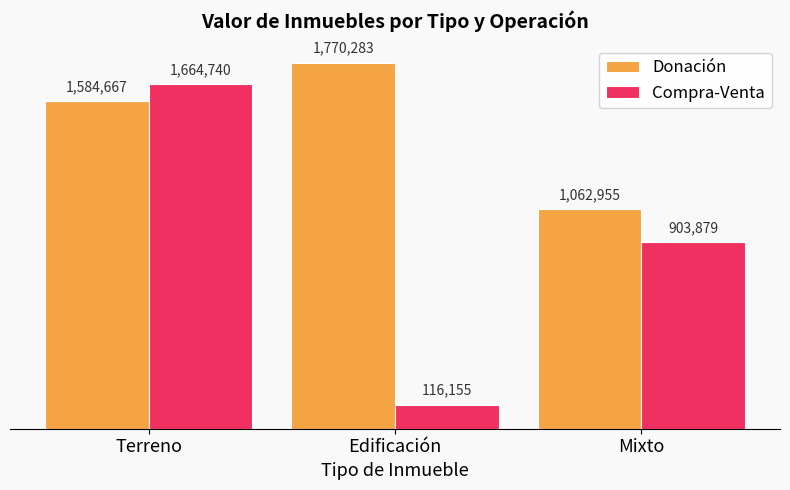

Is it true that Compra-Venta equals 806596.2 at Terreno?

False